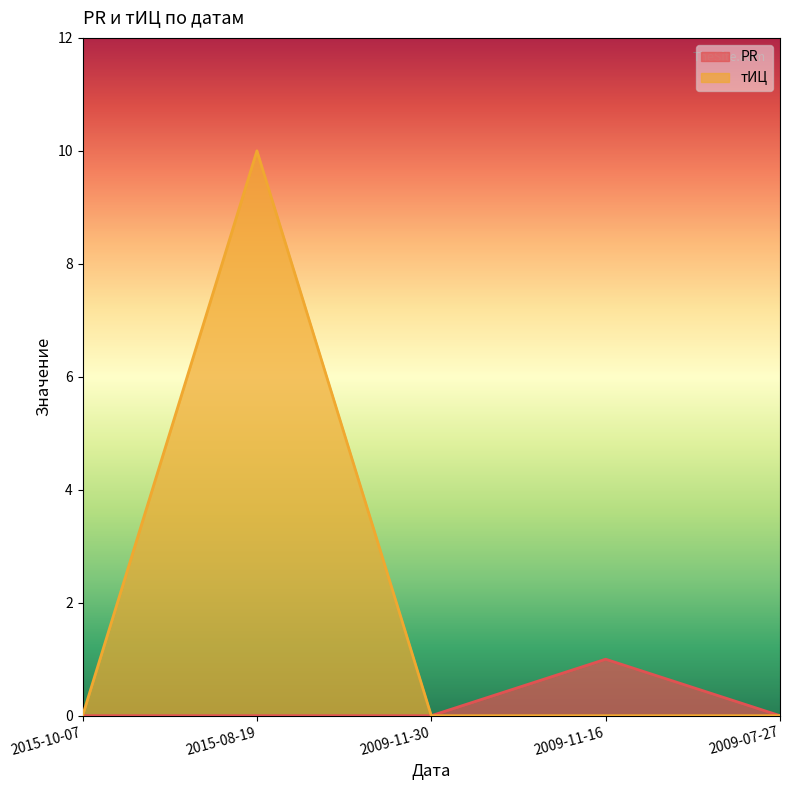

At 2015-08-19, list the series in order from largest to smallest.

тИЦ, PR